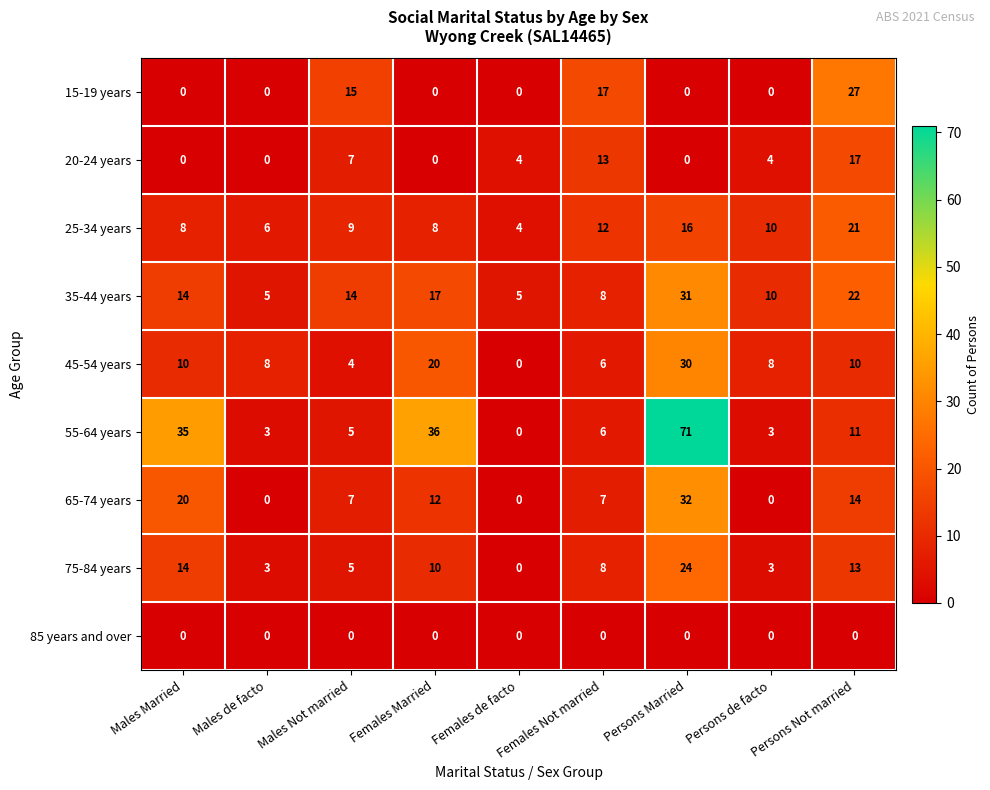

How many data points does each series have?

9